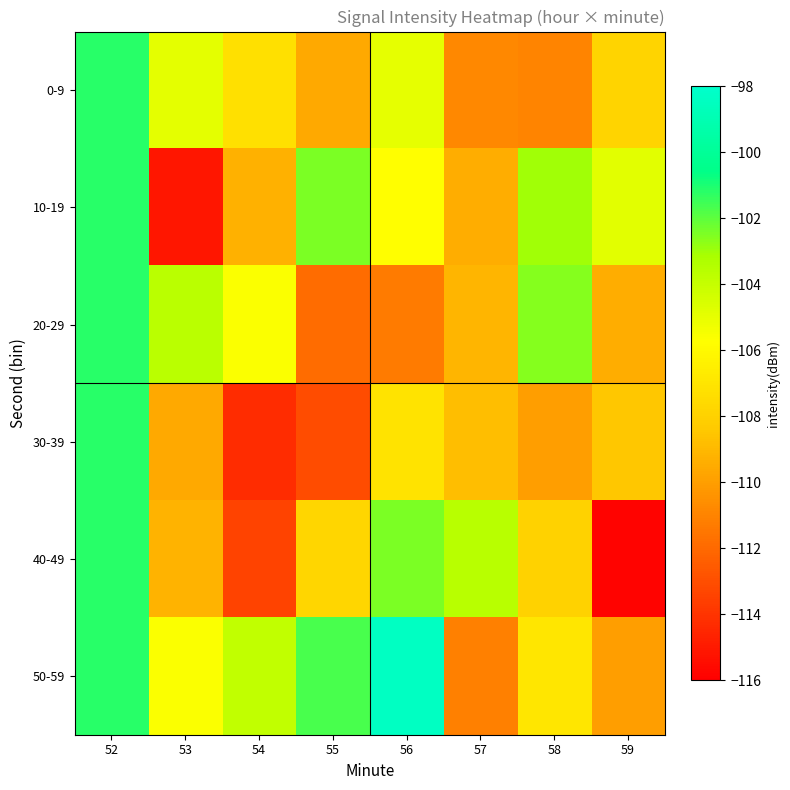

Which has a higher value, 56 or 53?

53